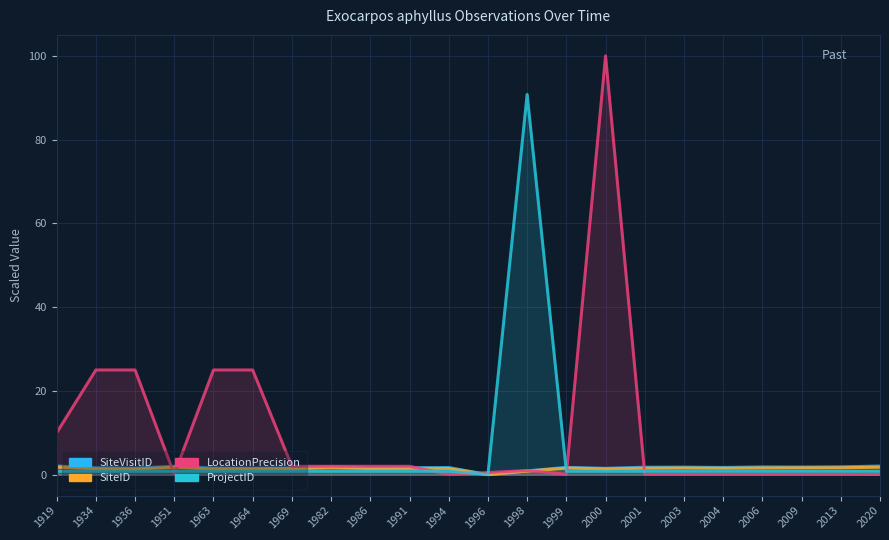

Which series has the largest range (max minus min)?

LocationPrecision